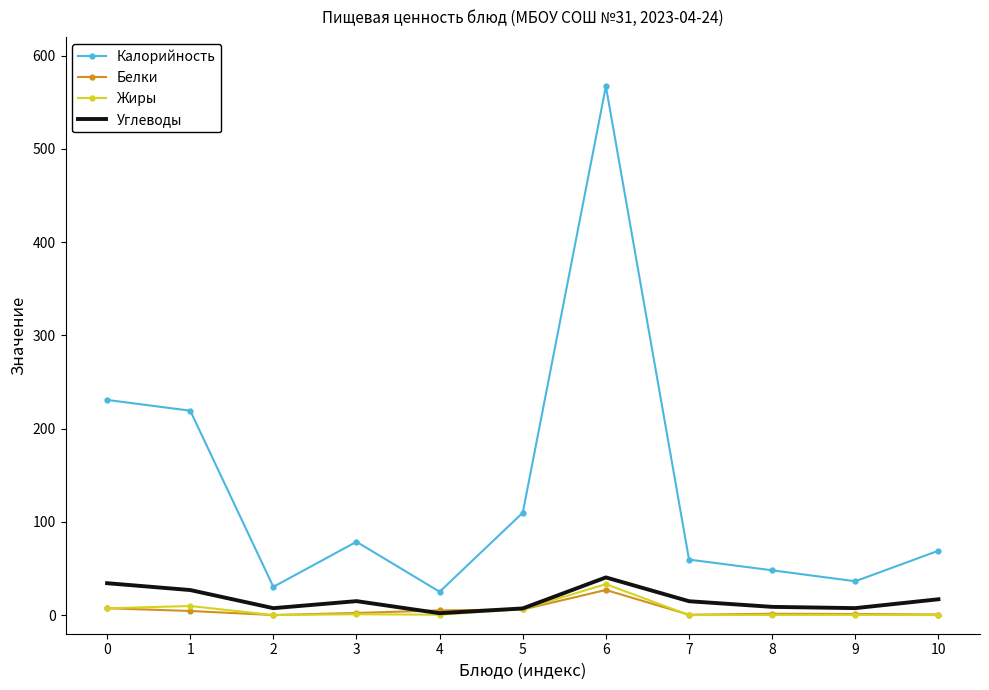

What is the greatest value displayed?

567.1